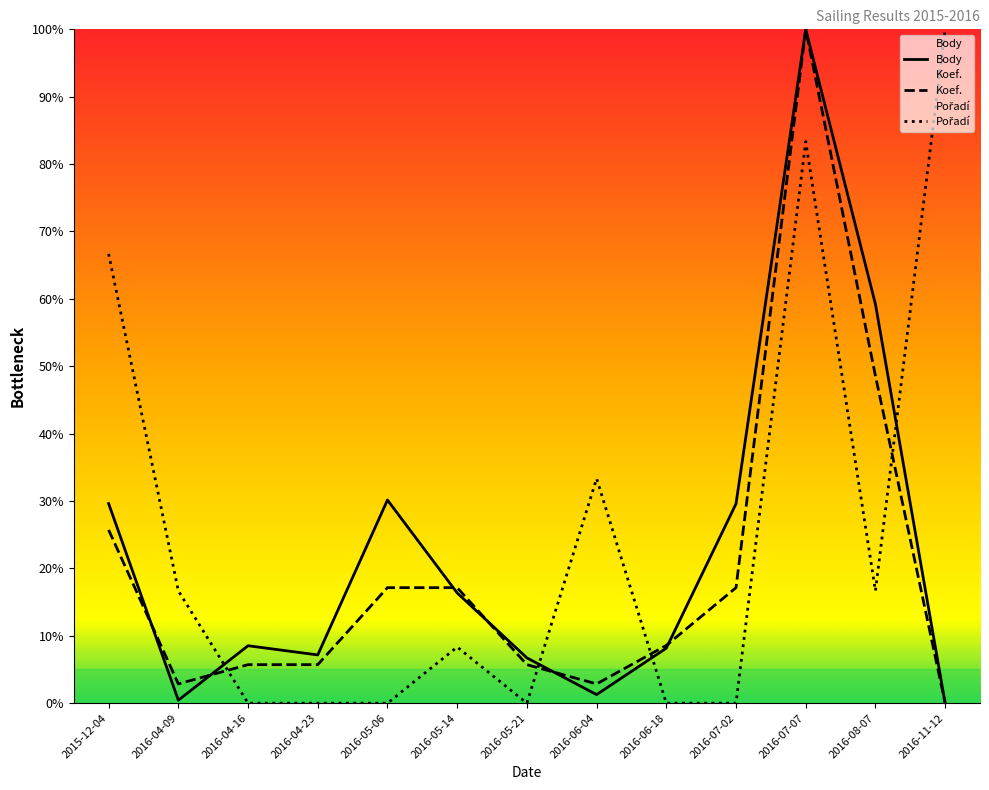

The value of Body at 2016-07-02 is 29.6. True or false?

True